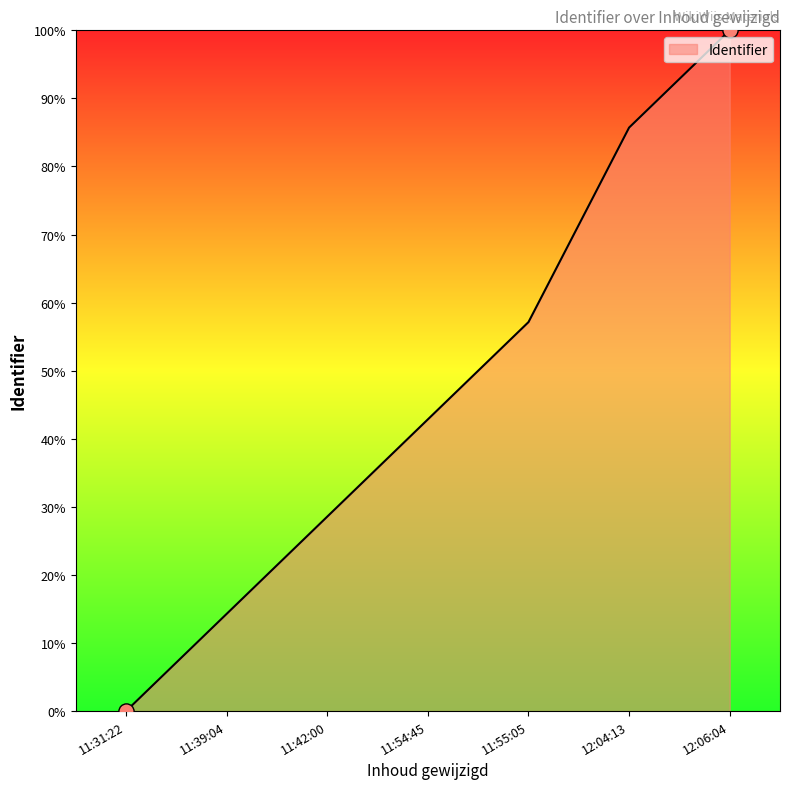

Between 12:06:04 and 12:04:13, which is larger?

12:06:04